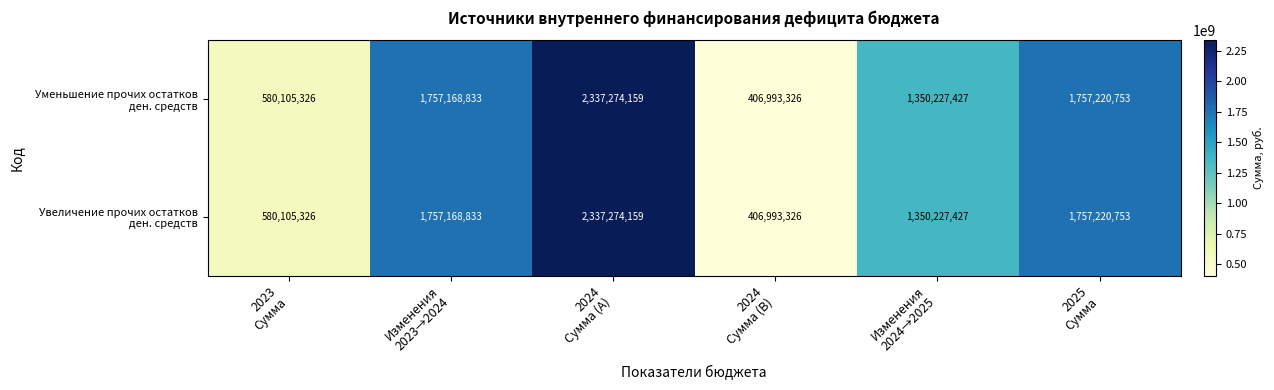

Count the number of data series in this chart.

2